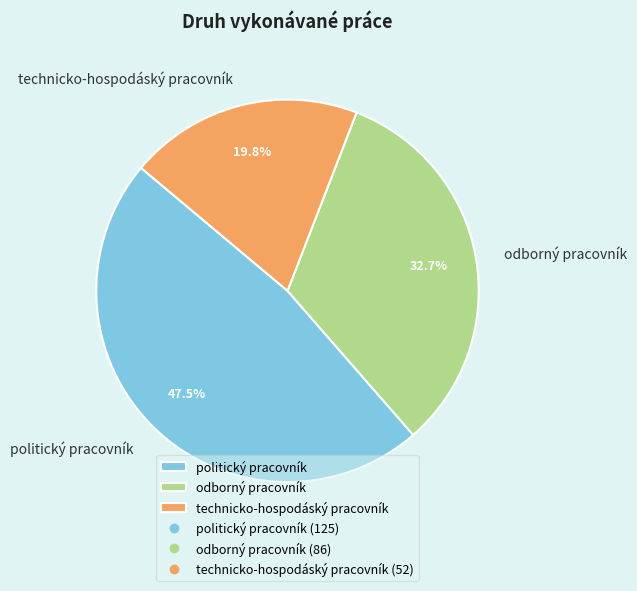

Which category has the smallest portion of the pie?

technicko-hospodáský pracovník